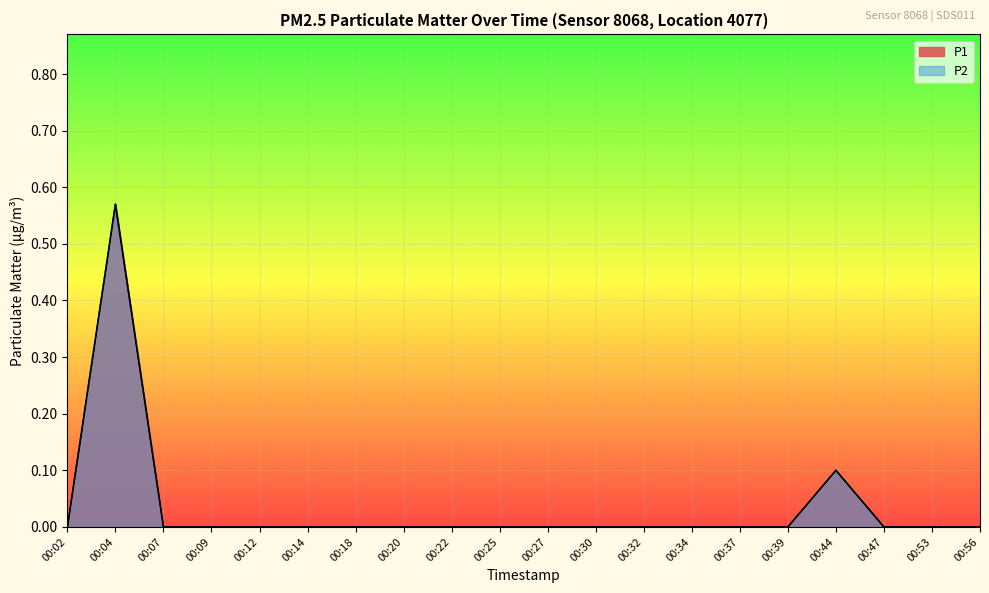

At how many categories does at least one series exceed 0?

2